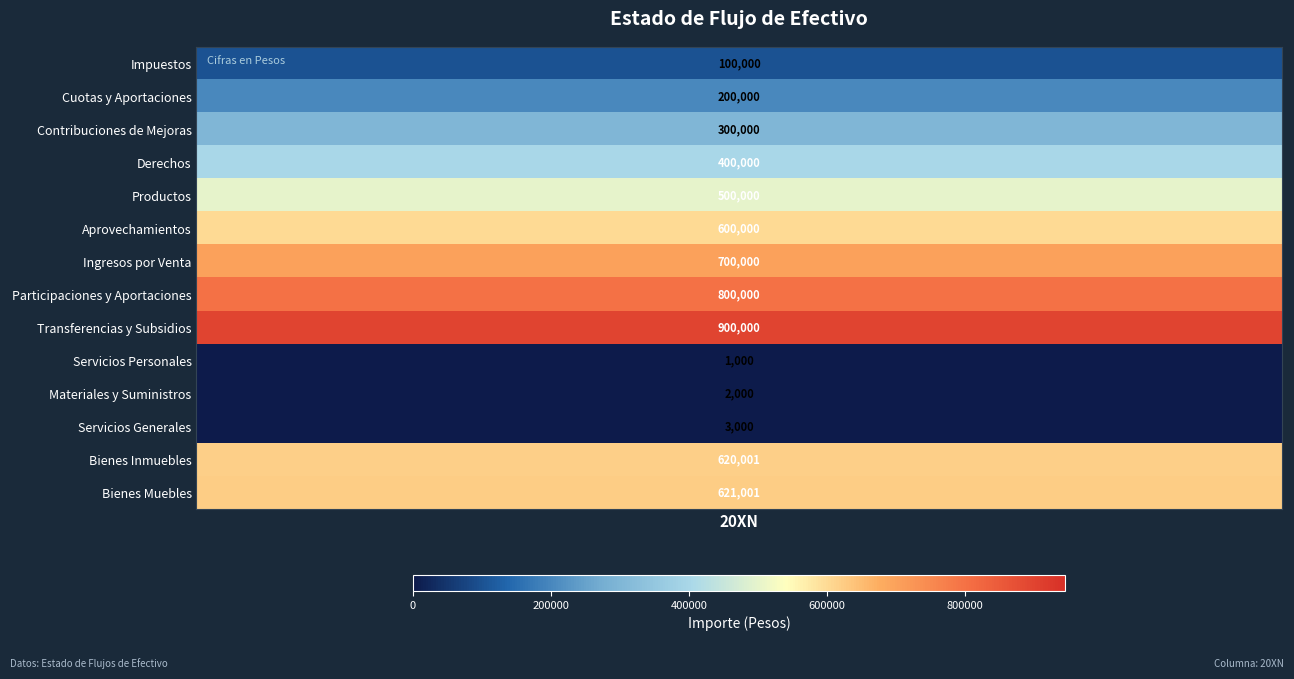

How many positive values does the Derechos series have?

1